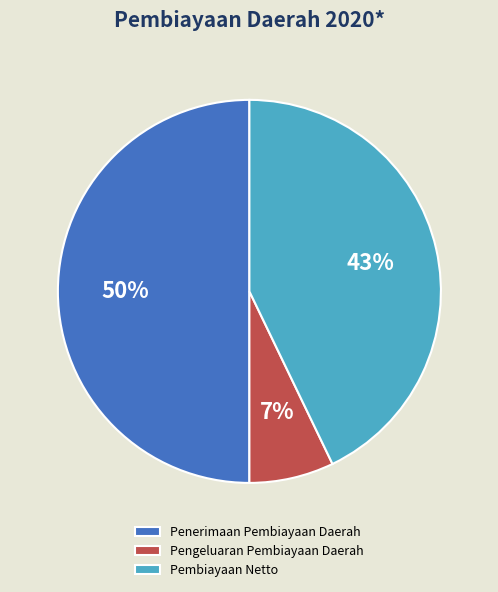

Does Pengeluaran Pembiayaan Daerah account for over 50% of the chart?

No